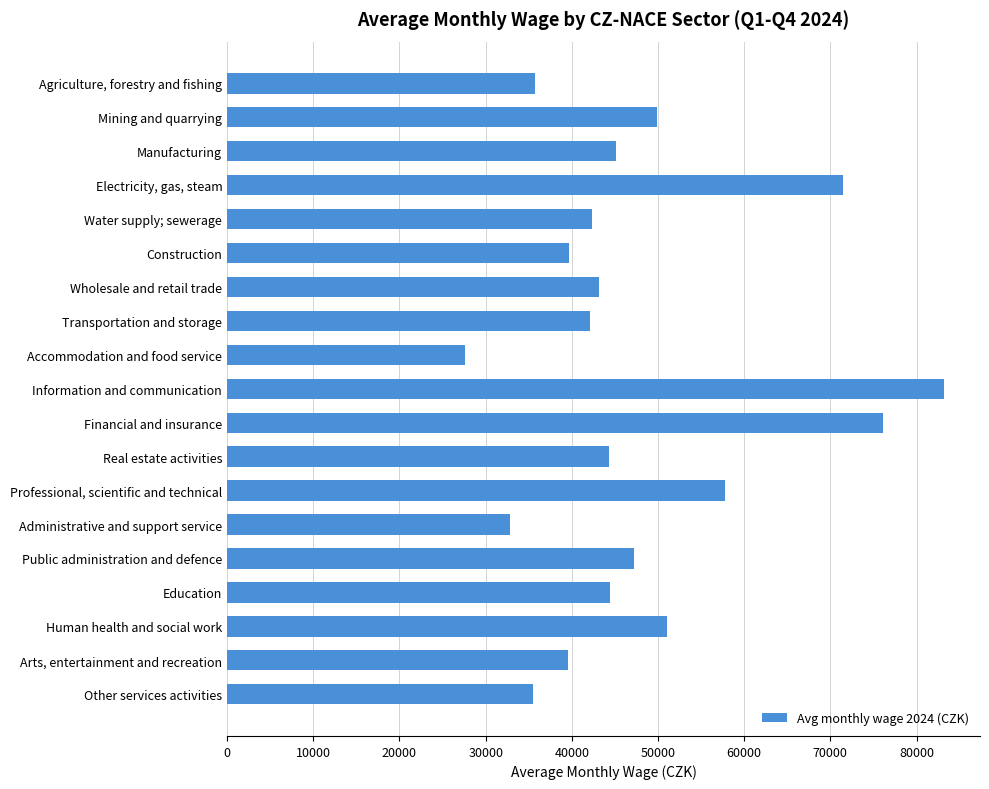

Are the bars grouped side by side (vs. stacked)?

No